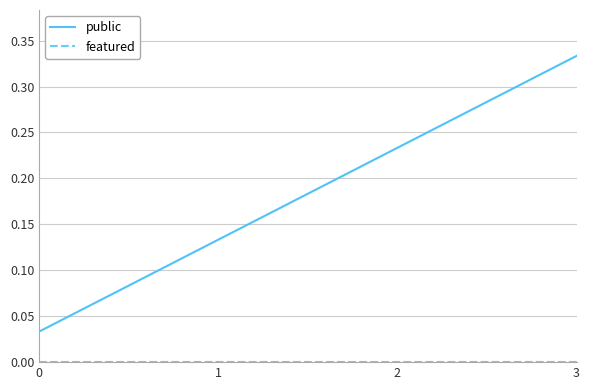

At how many categories does at least one series exceed 0?

10